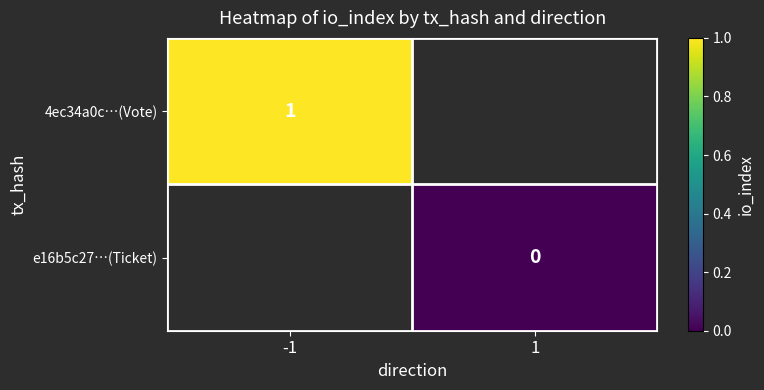

The 4ec34a0c…(Vote) series shows 2 at -1. True or false?

False